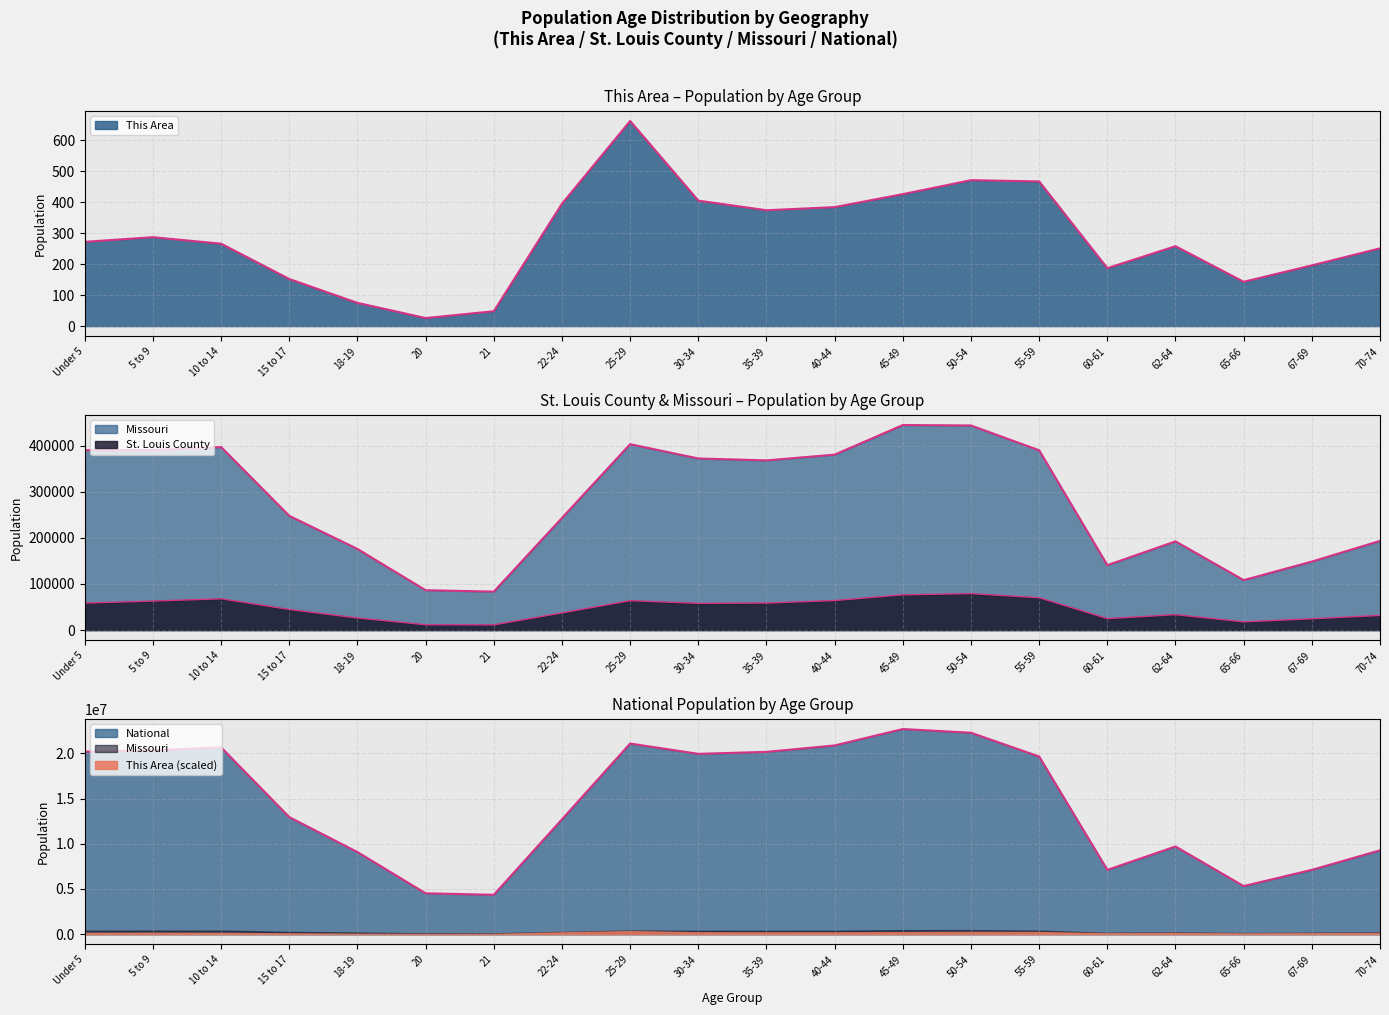

Does the chart have visible grid lines?

Yes